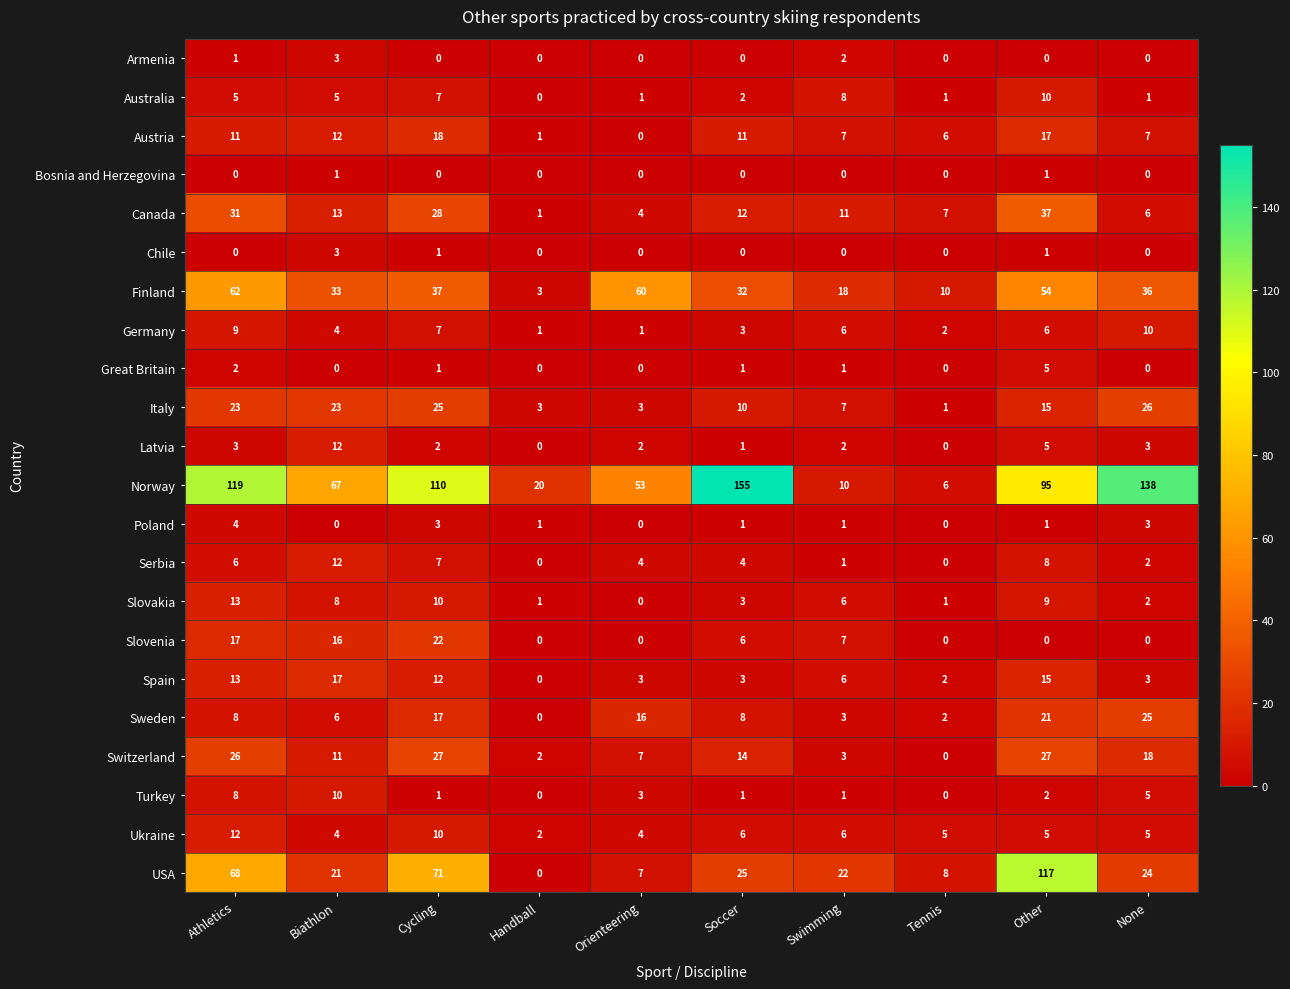

The value of Canada at None is 2. True or false?

False